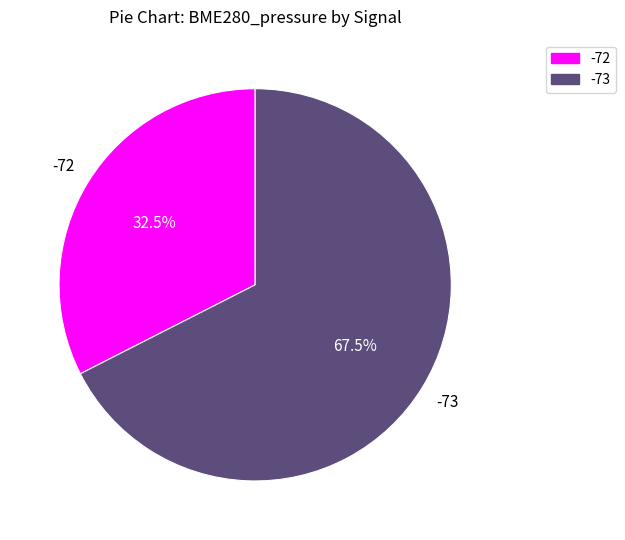

Does -73 account for over 50% of the chart?

Yes